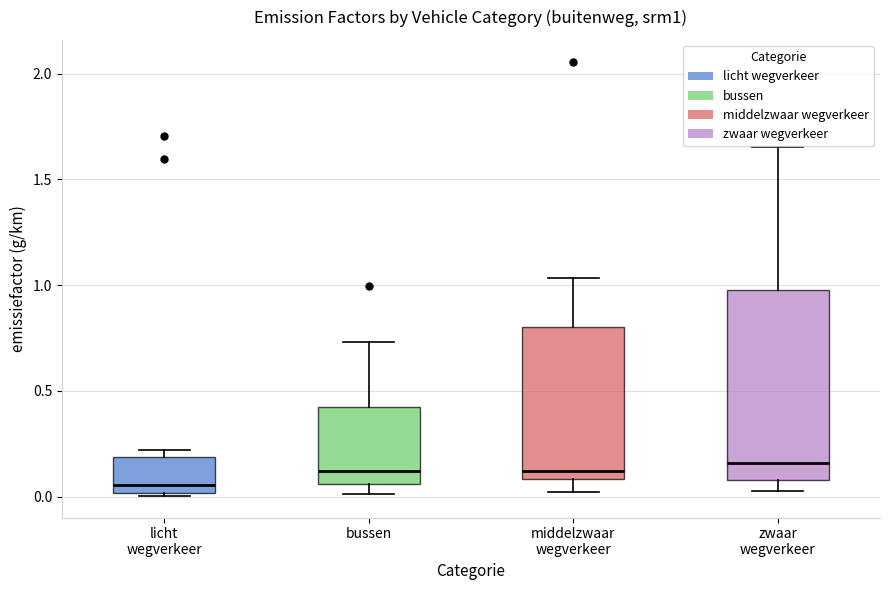

Reading left to right, transcribe this box plot: for each box, give where its median line is, the range the box spans, and where its two whiskers end, as read against the y-axis. The values are not printed on the chart, so give them approximately, as read against the axis.

licht wegverkeer: median 0.05, box 0.00 to 0.20, whiskers 0.00 to 0.20 (just above the box's upper edge)
bussen: median 0.10, box 0.05 to 0.40, whiskers 0.00 to 0.75
middelzwaar wegverkeer: median 0.10 (just above the box's lower edge), box 0.10 to 0.80, whiskers 0.00 to 1.05
zwaar wegverkeer: median 0.15, box 0.10 to 1.00, whiskers 0.05 to 1.65